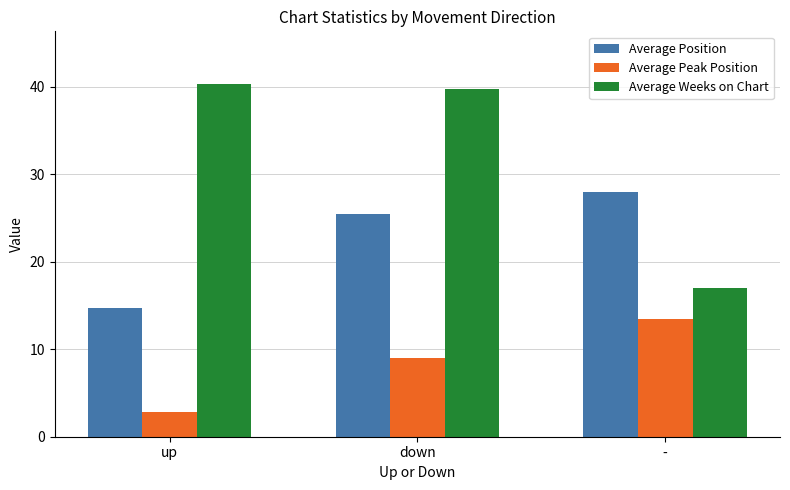

Reading right to left, extract all data points from this chart.

Average Position: -=28.0	down=25.5	up=14.7
Average Peak Position: -=13.5	down=9.0	up=2.8
Average Weeks on Chart: -=17.0	down=39.8	up=40.3